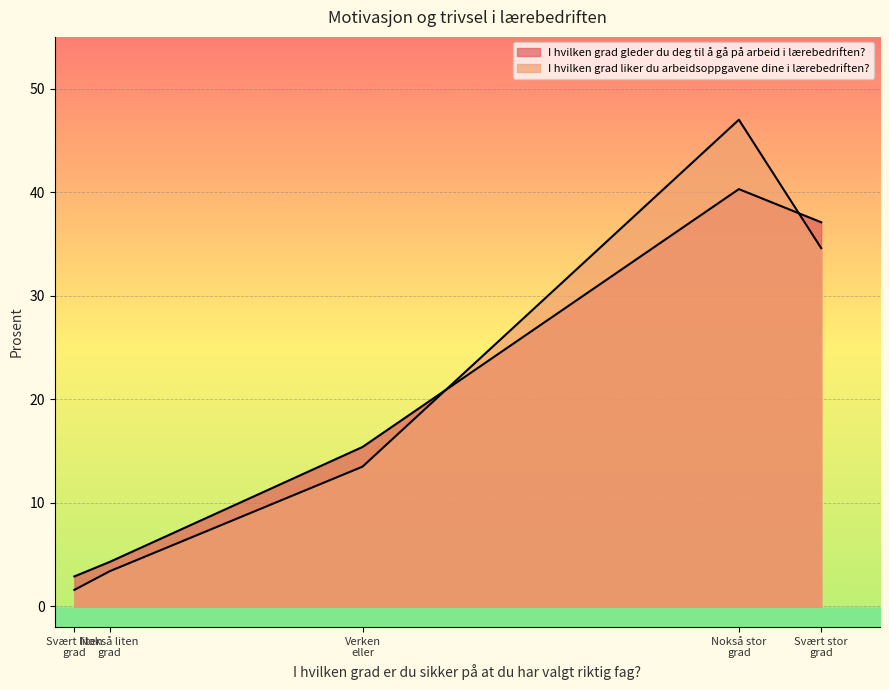

What is the maximum value shown in the chart?

47.0